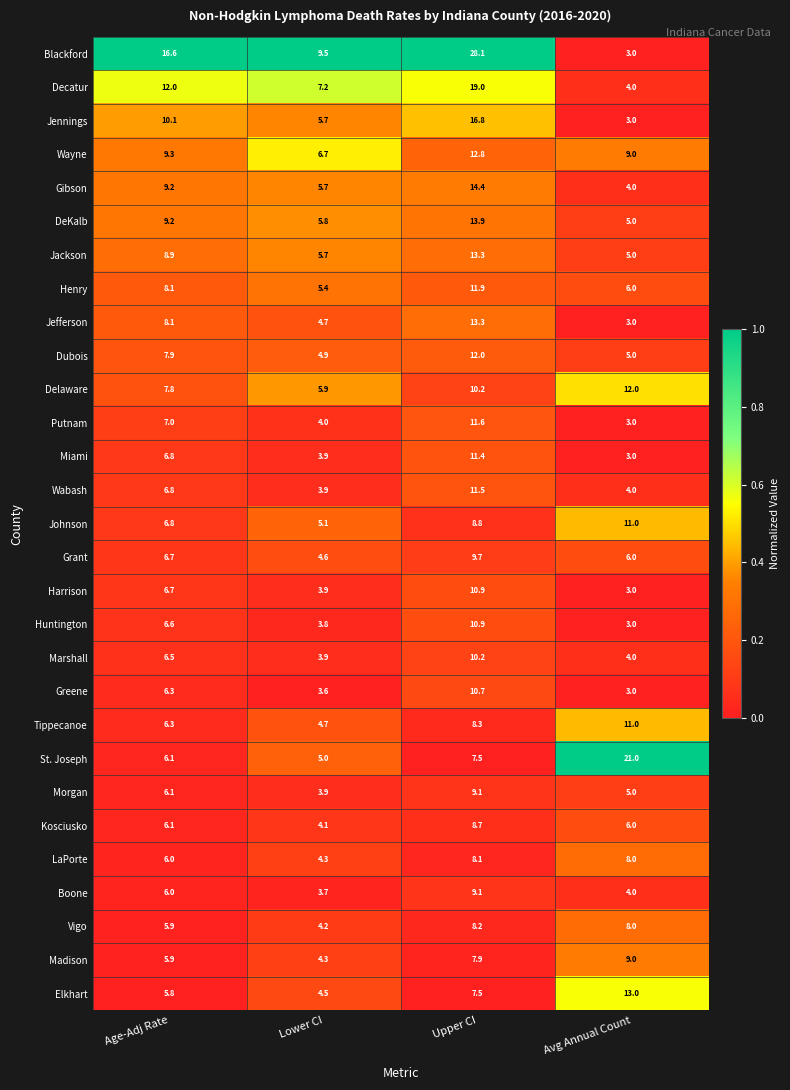

What is the total value across all series at Lower CI?

142.6